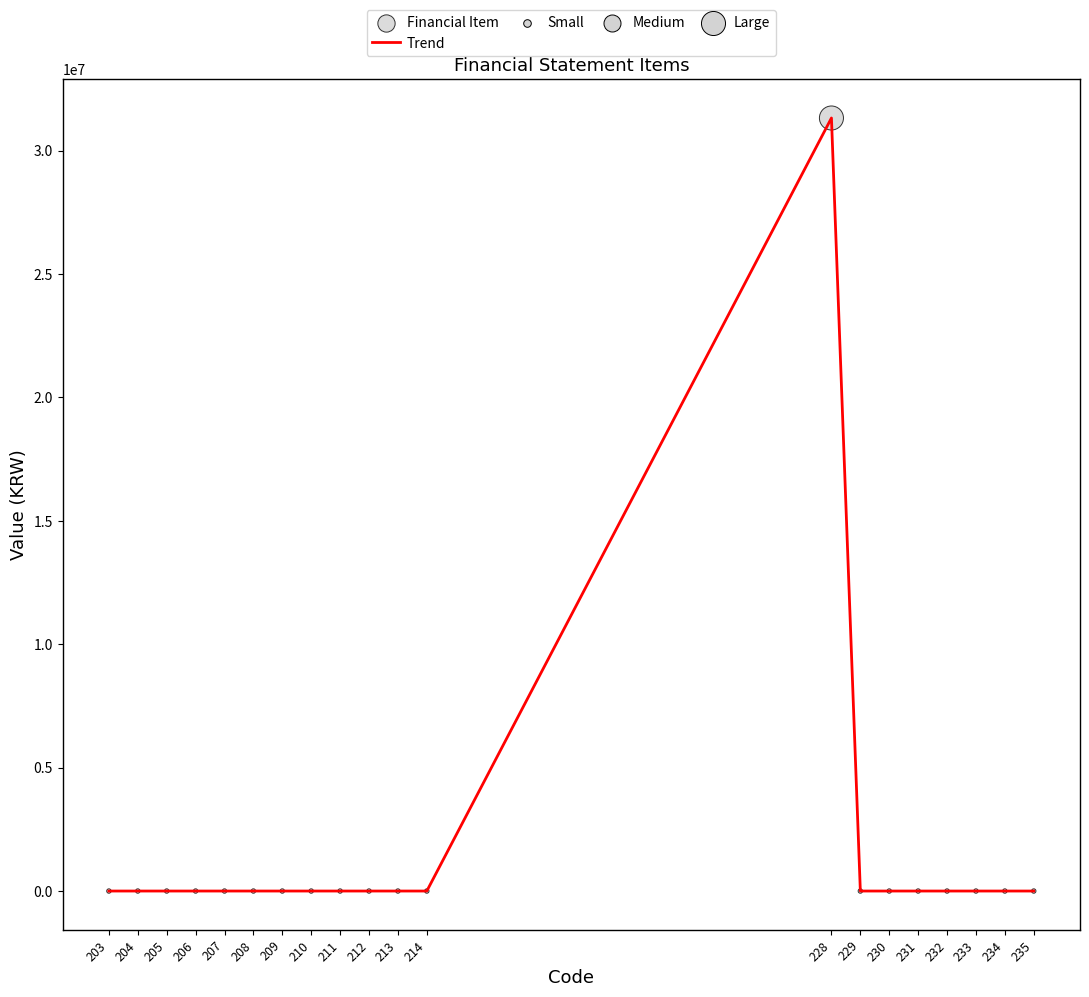

Is it true that the value at 232 is 0?

True